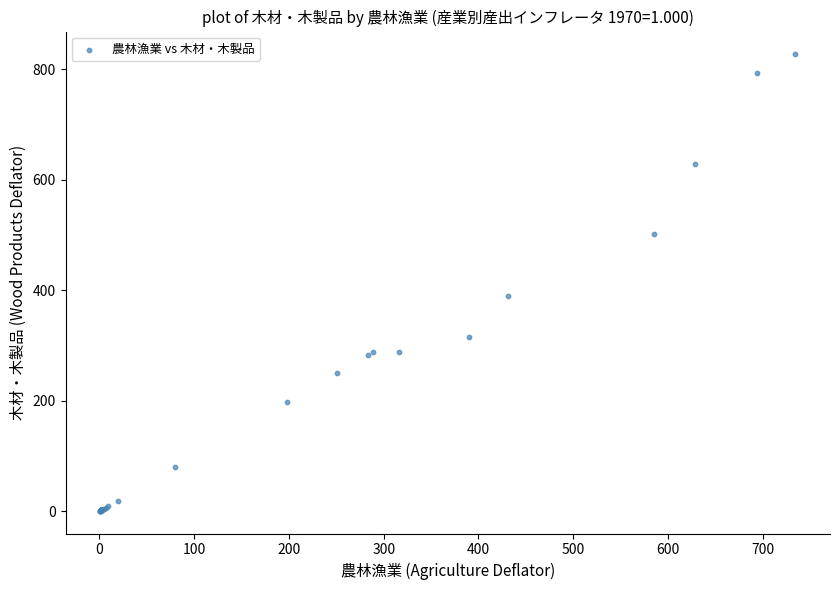

What Y value in the scatter plot is closest to 414?

389.7